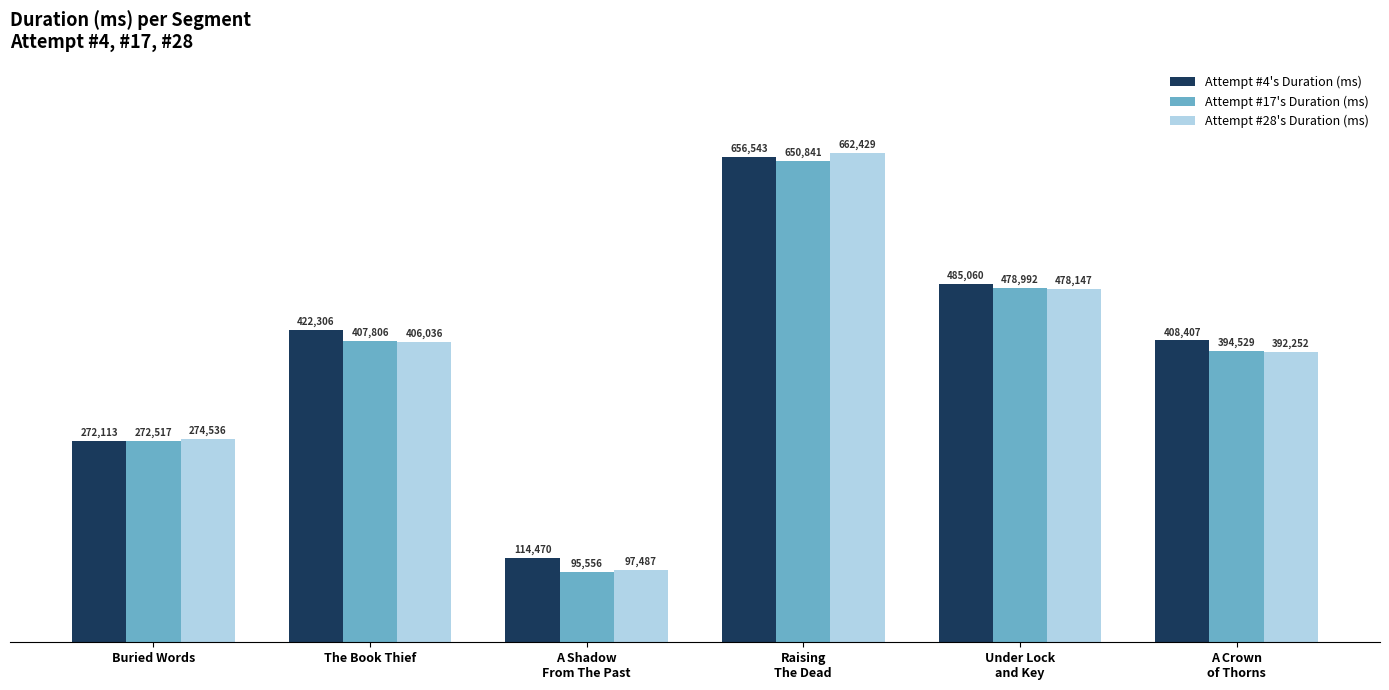

What is the label of the 1st bar from the right?

A Crown
of Thorns